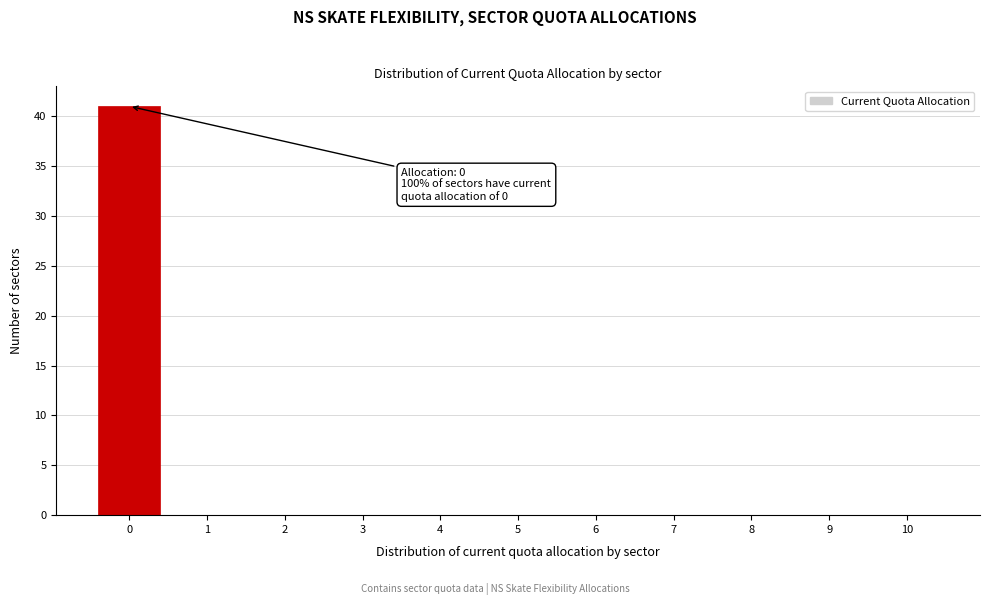

Which range on the x-axis has the tallest bar?

-0.5 to 0.5